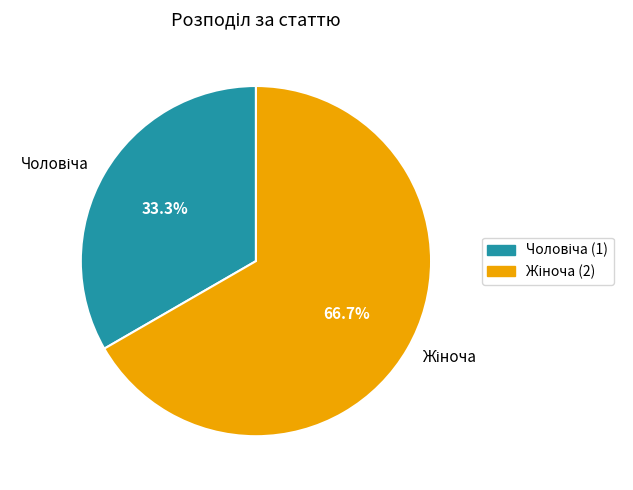

Does any single category account for the majority?

Yes